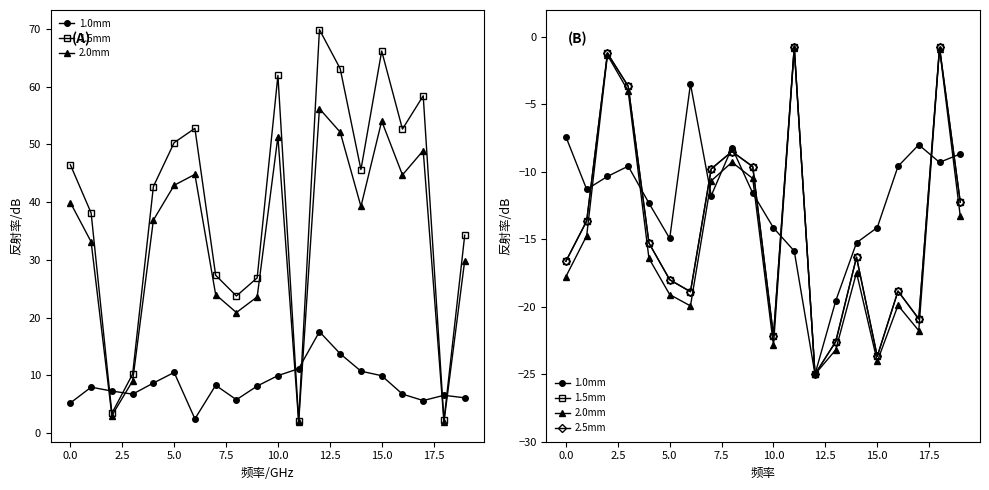

Does the chart have visible grid lines?

No